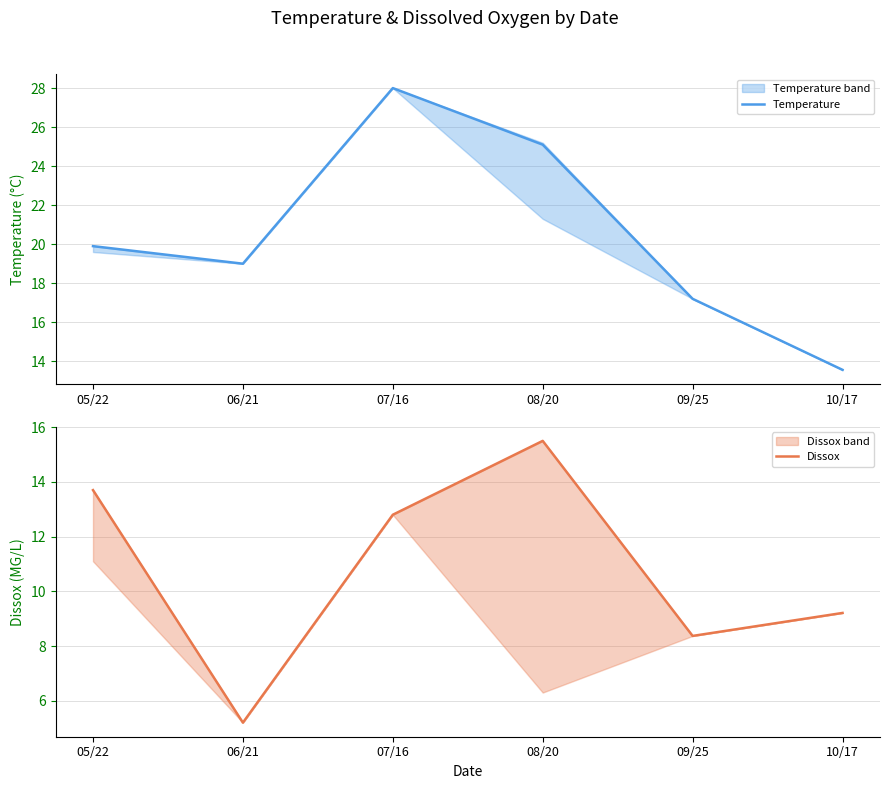

Reading left to right, transcribe all the data shown in this chart.

Temperature: 19.9	19.0	28.0	25.1	17.2	13.6
Dissox: 13.7	5.2	12.8	15.5	8.4	9.2